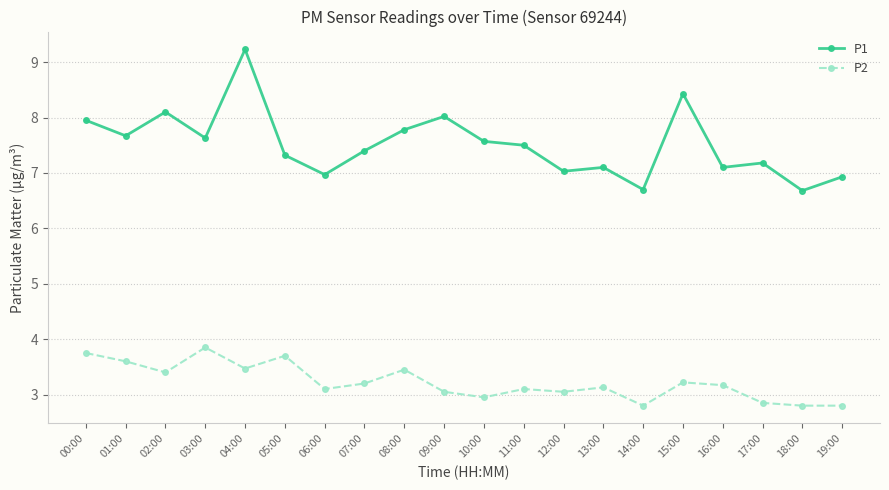

What is the label of the 19th point from the right?

01:00